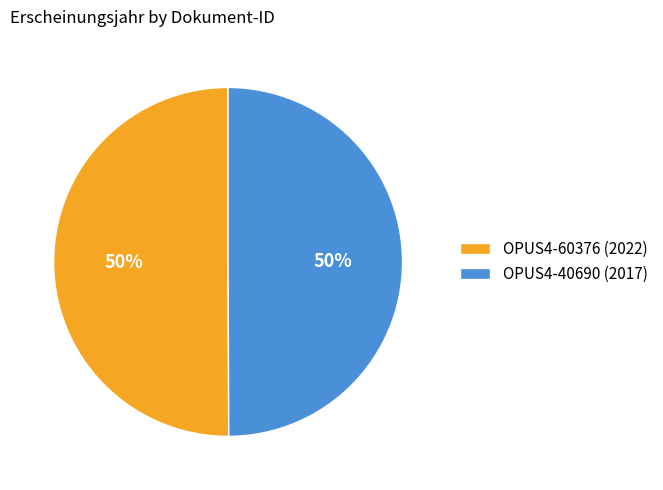

Do OPUS4-40690 (2017) and OPUS4-60376 (2022) together represent more than half of the pie?

Yes